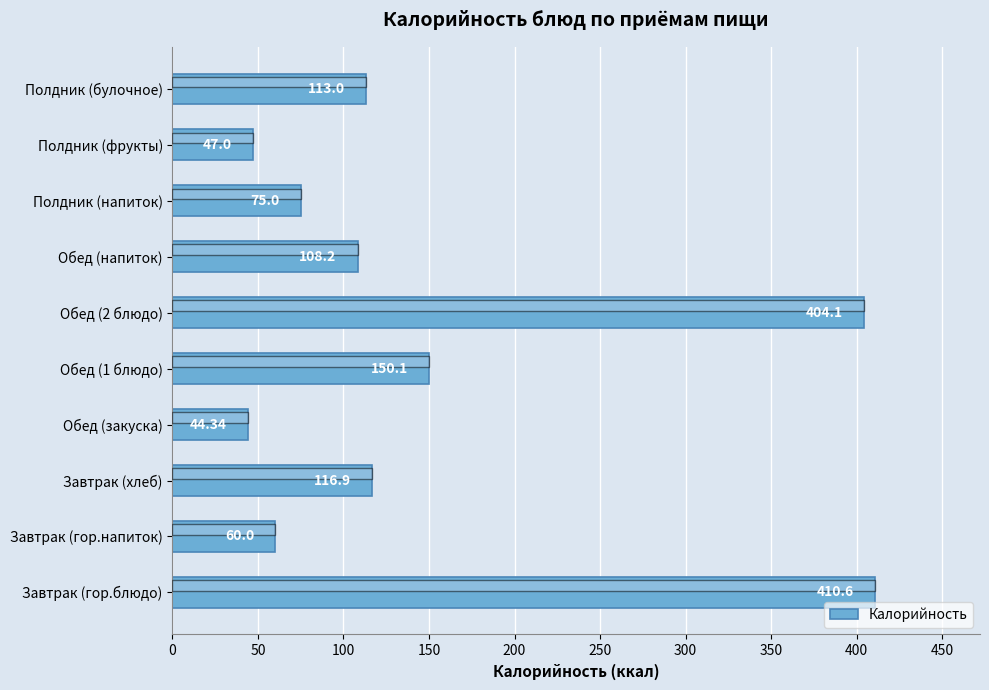

Approximately how many times larger is the value at Обед (1 блюдо) compared to Полдник (напиток)?

2.0